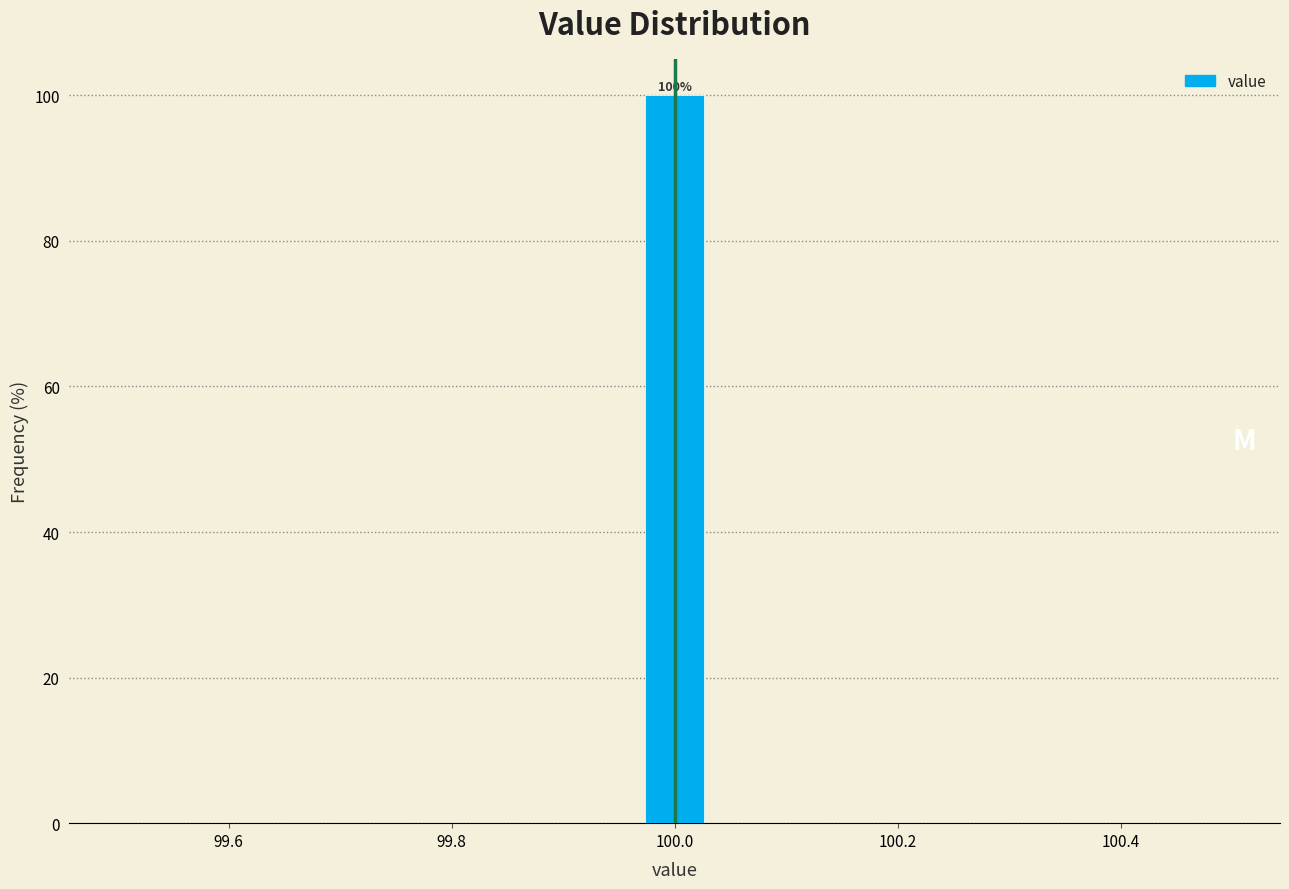

Read against the x-axis, roughly where is the centre of the tallest bar?

100.00